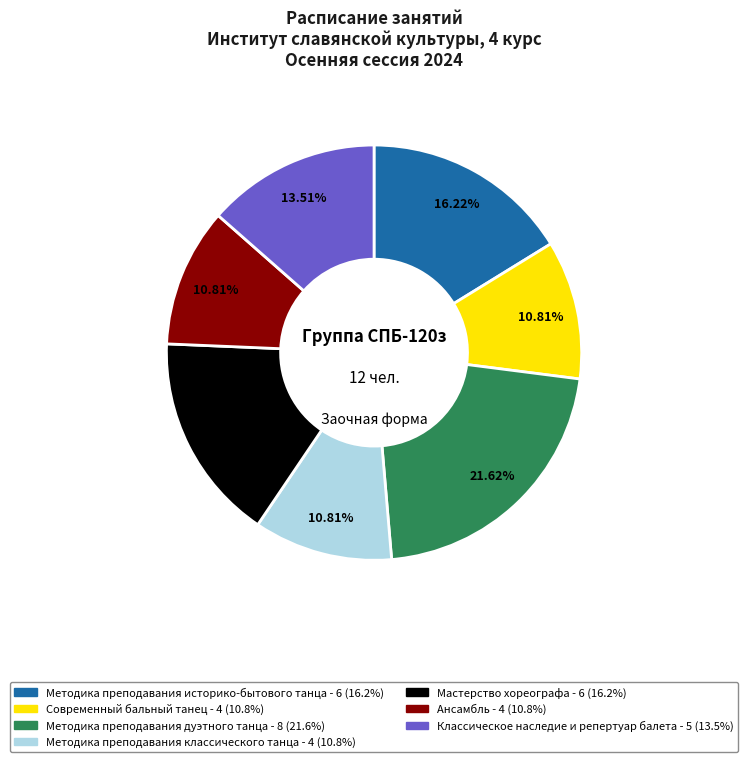

How many segments does this pie chart have?

7